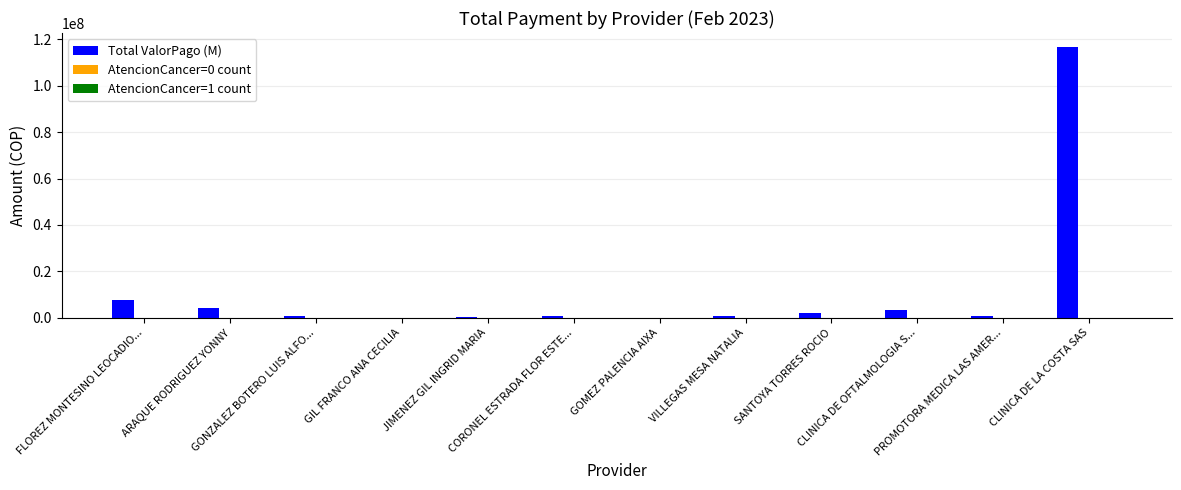

Which series has the largest total across all categories?

Total ValorPago (M)